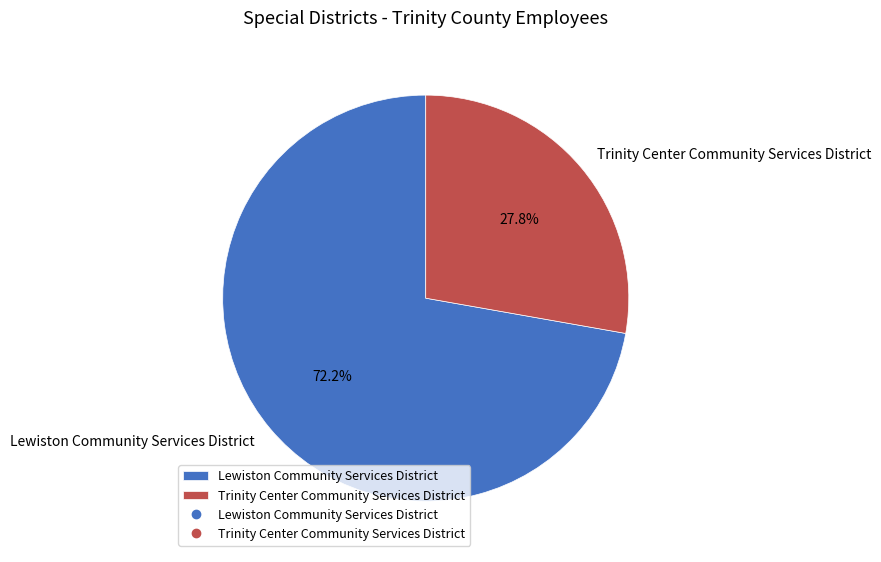

True or false: Lewiston Community Services District accounts for 72% of the total.

True